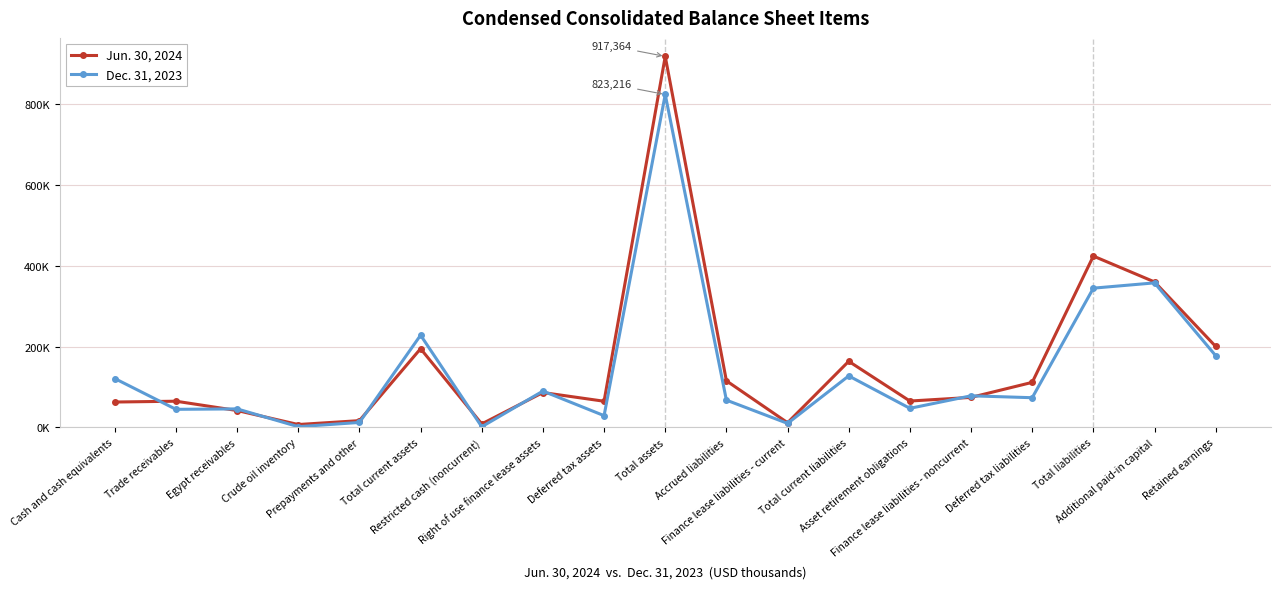

What position from the left is Total current liabilities?

13